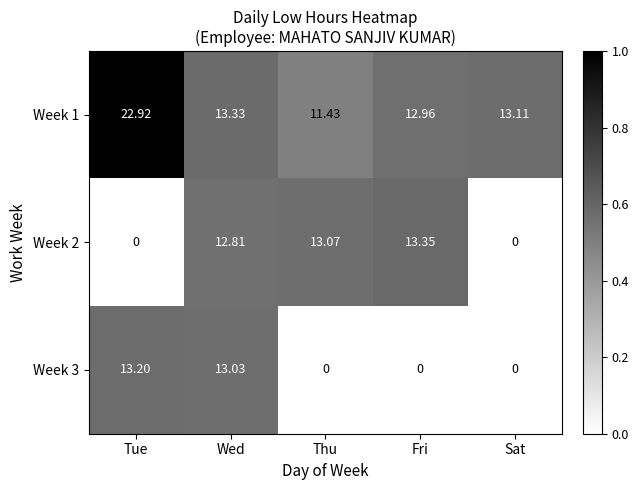

List the labels in order of Week 1 value, smallest first.

Thu, Fri, Sat, Wed, Tue